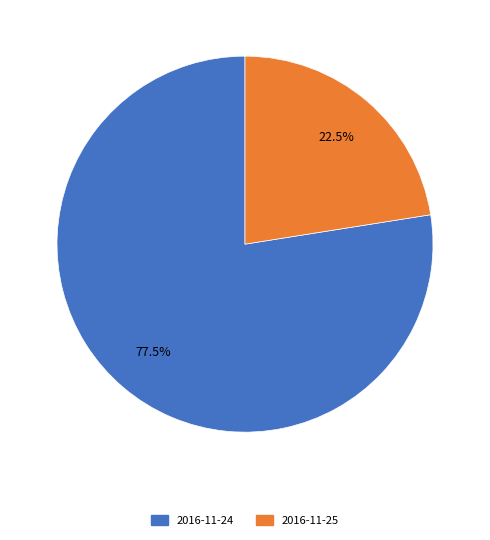

Which category has the smallest portion of the pie?

2016-11-25